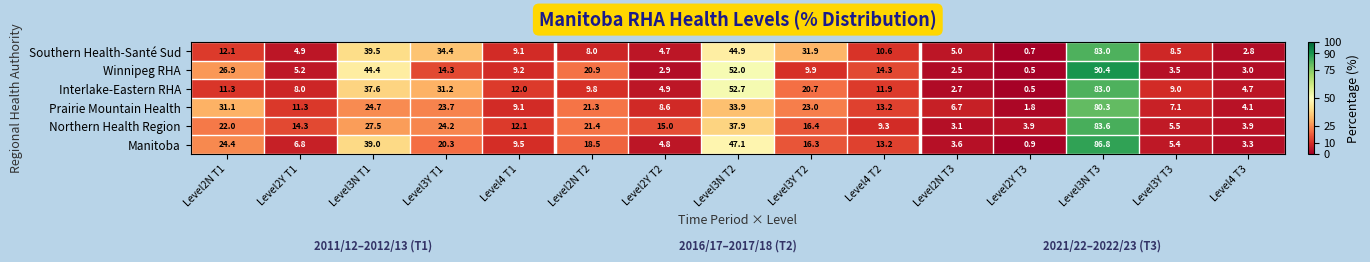

Where is Southern Health-Santé Sud nearest to the value 41?

Level3N T1